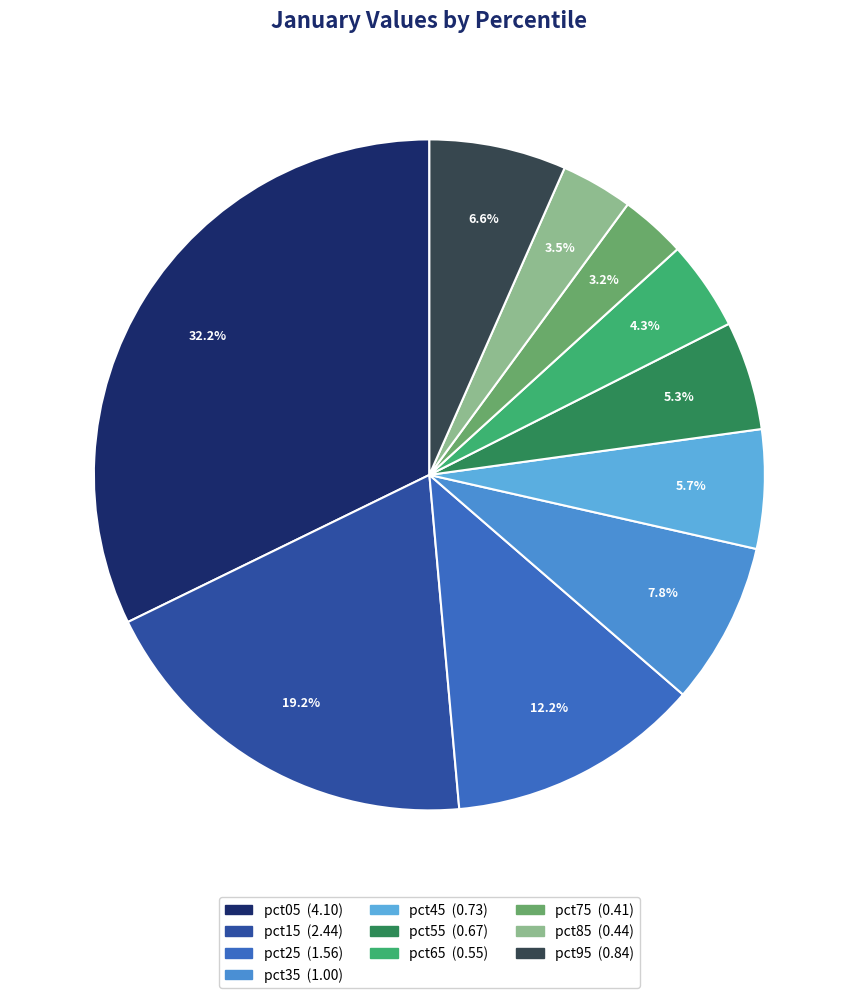

True or false: pct05 accounts for 32% of the total.

True